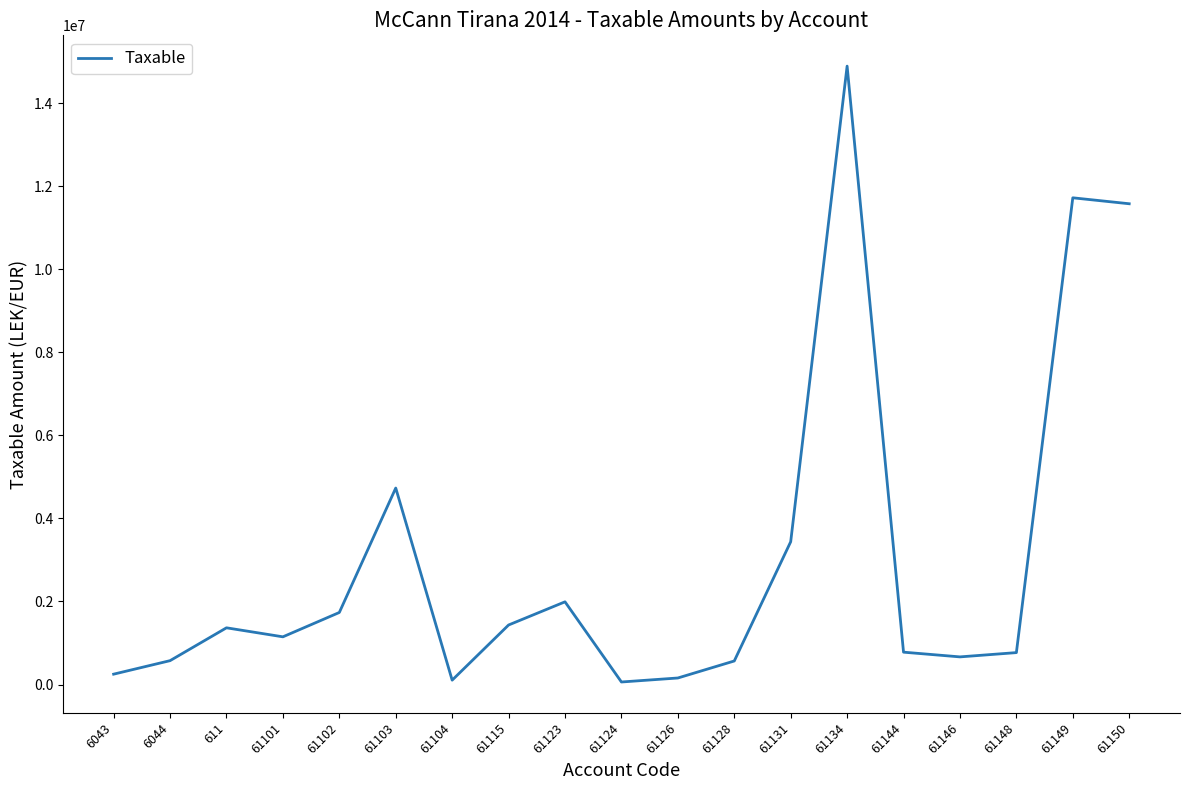

The value at 61146 is 666085.5. True or false?

True